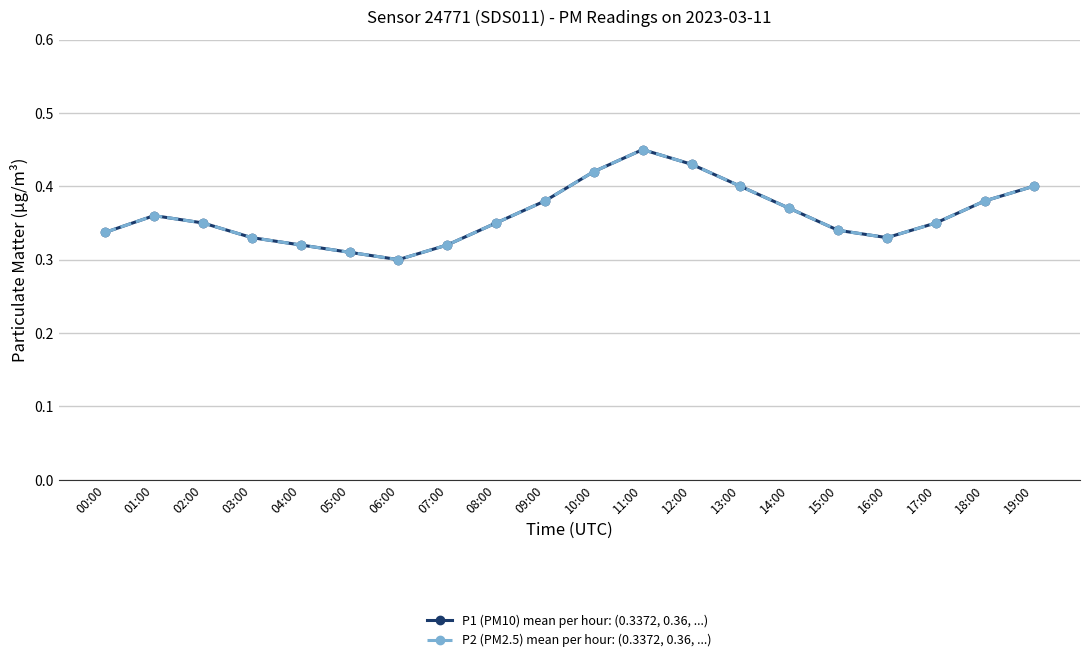

Is this an area chart (filled region under the line)?

No